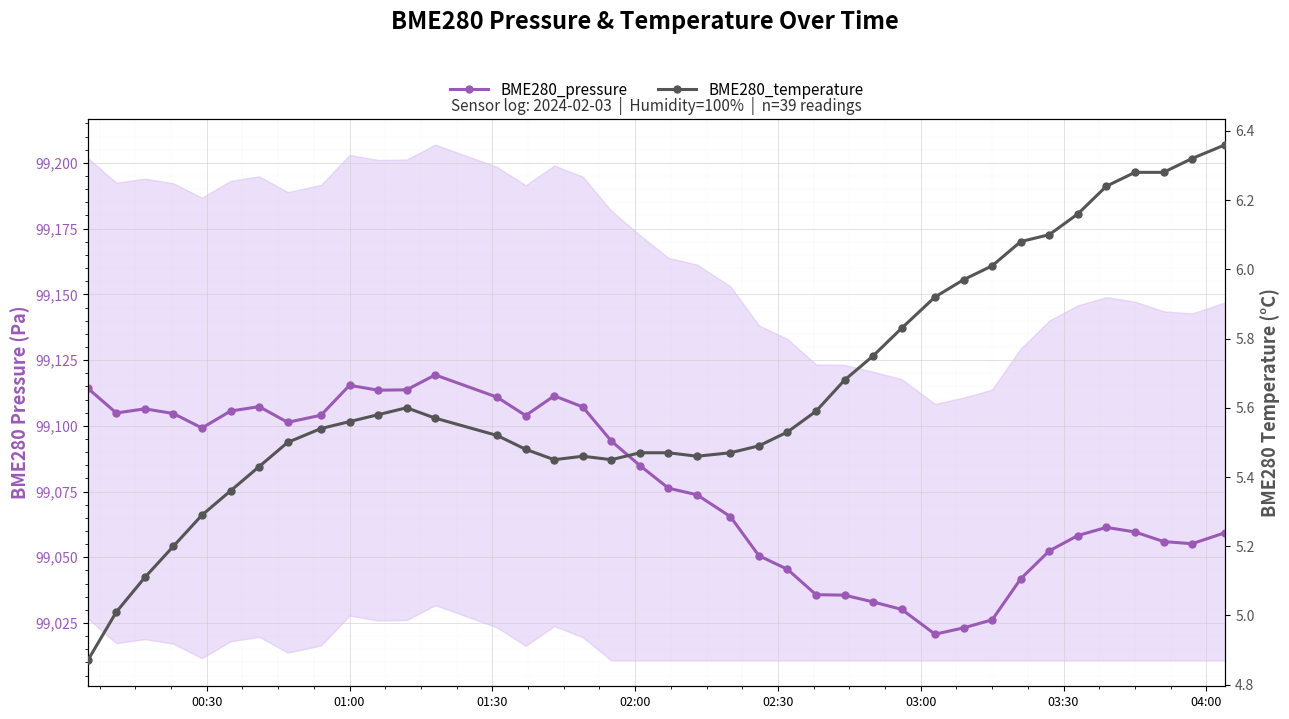

Which series has the widest spread of values?

BME280_pressure